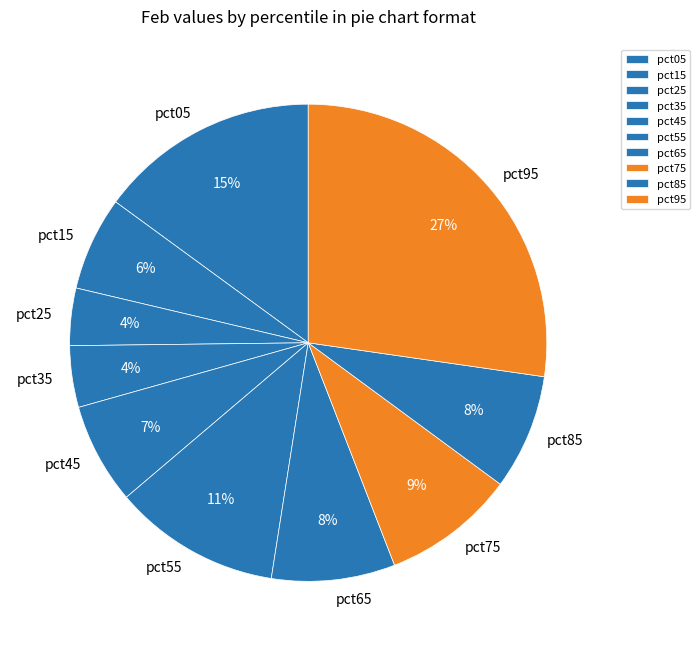

To the nearest percent, what is the difference between the largest and smallest slice percentages?

23%